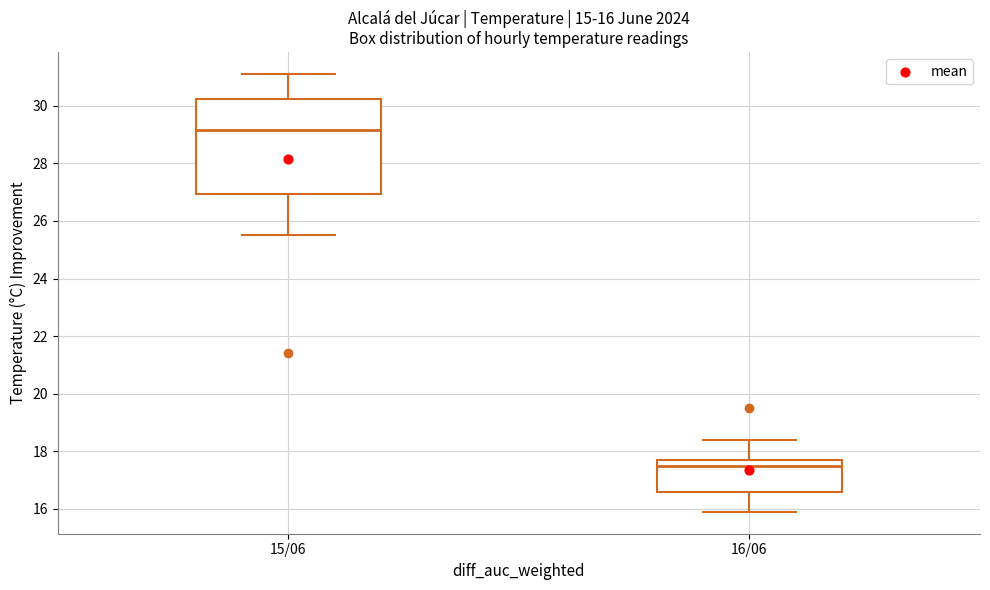

Which box has the lowest median line?

16/06